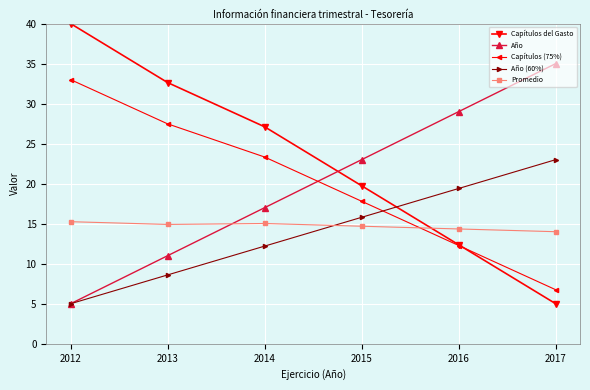

List the labels in order of Año value, smallest first.

2012, 2013, 2014, 2015, 2016, 2017